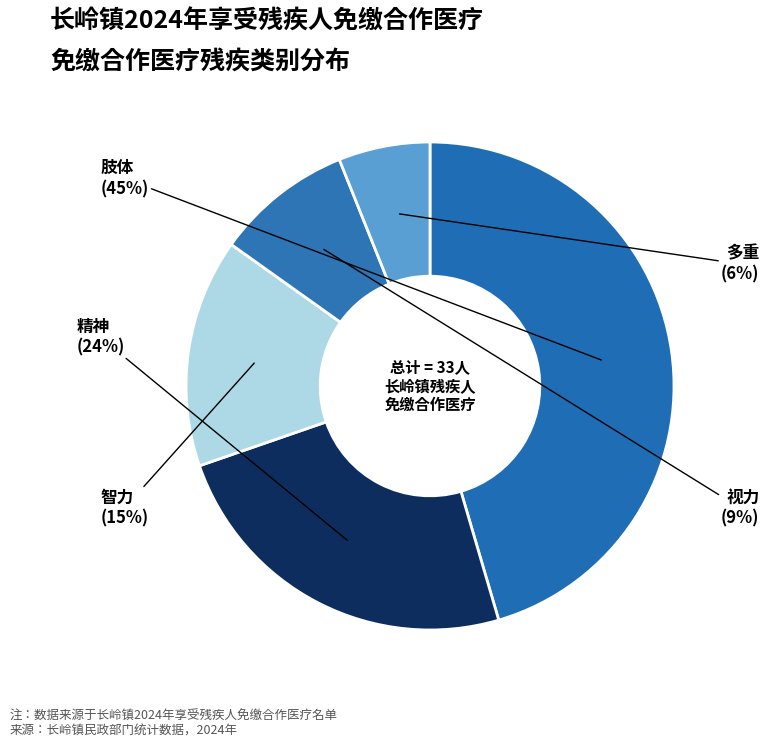

Does 视力 account for over 50% of the chart?

No